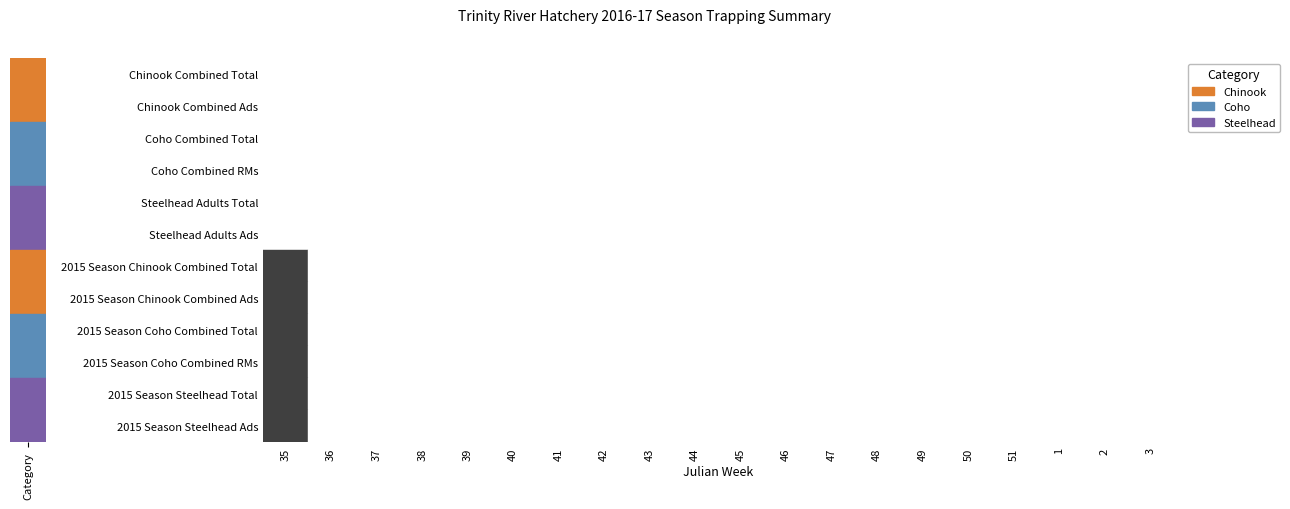

How many data points does each series have?

20